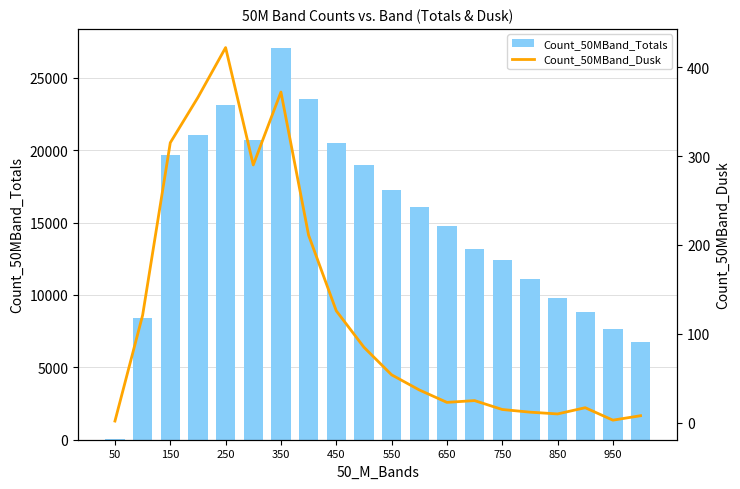

Reading left to right, transcribe all the data shown in this chart.

Count_50MBand_Totals: 61	8400	19698	21039	23125	20741	27033	23562	20485	19013	17265	16075	14735	13209	12405	11115	9762	8802	7680	6757
Count_50MBand_Dusk: 2	121	315	366	422	290	372	211	126	85	54	37	23	25	15	12	10	17	3	8